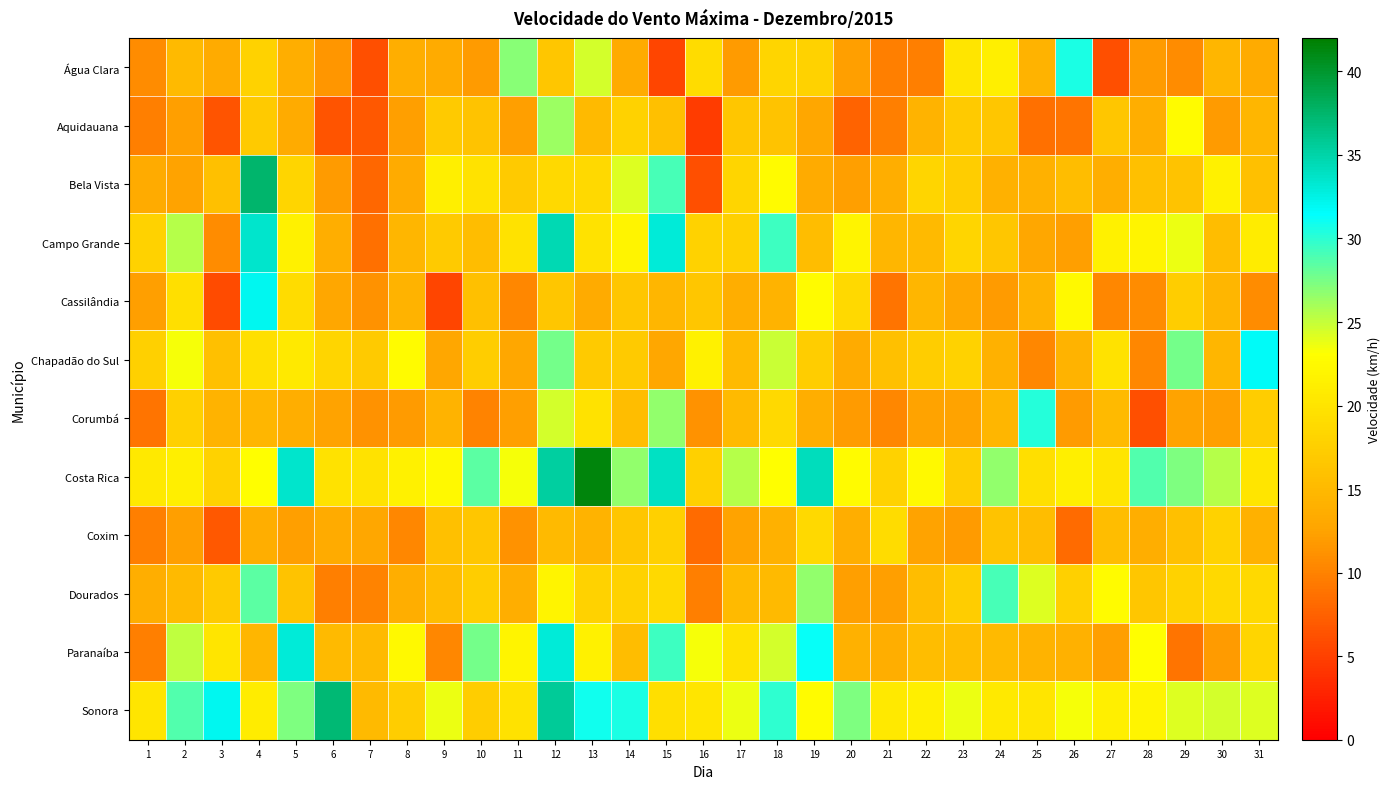

Reading right to left, extract all data points from this chart.

Água Clara: 31=13.3	30=14.8	29=10.8	28=11.9	27=6.1	26=30.6	25=14.4	24=21.2	23=20.2	22=9.7	21=9.7	20=12.2	19=18.0	18=18.4	17=11.9	16=19.1	15=5.4	14=13.3	13=24.5	12=16.6	11=27.0	10=11.9	9=13.3	8=13.7	7=6.1	6=11.5	5=13.7	4=18.0	3=13.3	2=15.1	1=10.8
Aquidauana: 31=14.8	30=11.9	29=22.7	28=13.7	27=16.6	26=9.0	25=8.6	24=16.6	23=16.9	22=14.4	21=9.7	20=7.6	19=13.0	18=16.2	17=16.6	16=4.7	15=15.8	14=18.0	13=15.1	12=26.3	11=12.2	10=16.2	9=16.9	8=12.2	7=6.8	6=6.5	5=13.3	4=16.9	3=6.5	2=12.2	1=9.7
Bela Vista: 31=15.8	30=21.6	29=16.2	28=15.8	27=13.7	26=15.5	25=14.0	24=14.0	23=17.3	22=18.4	21=13.7	20=12.2	19=13.3	18=22.7	17=18.4	16=6.1	15=29.2	14=24.1	13=18.7	12=18.7	11=16.9	10=19.8	9=21.2	8=13.3	7=7.9	6=11.9	5=18.4	4=37.4	3=15.8	2=12.6	1=13.3
Campo Grande: 31=20.9	30=15.5	29=23.8	28=22.0	27=21.6	26=12.2	25=13.0	24=16.6	23=18.4	22=15.1	21=14.8	20=22.0	19=15.5	18=29.5	17=17.6	16=18.0	15=33.1	14=22.0	13=19.8	12=34.6	11=19.8	10=15.5	9=16.9	8=14.8	7=8.6	6=13.7	5=21.6	4=33.5	3=10.8	2=25.6	1=18.0
Cassilândia: 31=10.8	30=14.8	29=17.3	28=10.8	27=10.4	26=22.3	25=14.4	24=11.9	23=13.0	22=14.8	21=9.0	20=18.7	19=22.7	18=14.4	17=13.7	16=16.6	15=14.8	14=16.6	13=13.3	12=16.6	11=10.4	10=15.8	9=5.4	8=14.4	7=11.2	6=13.0	5=19.1	4=32.0	3=5.8	2=19.4	1=12.2
Chapadão do Sul: 31=31.7	30=14.8	29=27.7	28=10.4	27=19.8	26=14.4	25=10.4	24=14.0	23=18.0	22=17.3	21=15.8	20=13.3	19=17.3	18=24.8	17=15.1	16=21.6	15=13.0	14=16.9	13=16.9	12=27.7	11=13.0	10=17.3	9=13.0	8=22.7	7=16.9	6=18.4	5=20.5	4=19.4	3=15.8	2=23.4	1=17.6
Corumbá: 31=17.3	30=12.2	29=12.6	28=6.1	27=15.1	26=11.9	25=30.2	24=14.8	23=12.6	22=12.6	21=10.4	20=11.9	19=13.7	18=18.7	17=15.1	16=11.2	15=26.6	14=15.5	13=19.8	12=24.5	11=12.2	10=10.1	9=14.4	8=11.9	7=11.2	6=12.6	5=13.7	4=14.8	3=14.4	2=17.6	1=9.0
Costa Rica: 31=20.2	30=25.6	29=27.4	28=28.8	27=20.2	26=21.2	25=19.4	24=26.6	23=17.3	22=22.3	21=18.0	20=22.7	19=34.2	18=23.0	17=25.6	16=17.6	15=33.8	14=26.6	13=41.4	12=35.3	11=23.4	10=28.4	9=22.3	8=21.6	7=19.8	6=19.8	5=33.5	4=23.0	3=18.0	2=21.2	1=20.5
Coxim: 31=14.0	30=18.0	29=15.8	28=13.7	27=15.5	26=8.3	25=15.5	24=16.2	23=11.9	22=12.6	21=19.1	20=13.7	19=18.7	18=14.0	17=12.6	16=8.3	15=17.6	14=16.6	13=14.4	12=15.1	11=11.2	10=16.6	9=15.8	8=10.4	7=13.0	6=13.3	5=12.2	4=13.7	3=6.8	2=12.2	1=9.7
Dourados: 31=18.7	30=18.7	29=18.0	28=16.6	27=22.7	26=17.6	25=24.1	24=29.2	23=17.3	22=15.5	21=12.2	20=12.2	19=26.6	18=15.1	17=15.1	16=9.7	15=18.7	14=18.0	13=18.0	12=22.0	11=13.7	10=17.3	9=15.5	8=13.7	7=10.1	6=9.7	5=16.2	4=28.4	3=16.9	2=15.1	1=13.7
Paranaíba: 31=18.4	30=11.9	29=9.0	28=23.0	27=12.2	26=14.0	25=14.4	24=15.1	23=15.5	22=15.5	21=13.7	20=14.0	19=31.3	18=24.5	17=19.8	16=23.4	15=29.5	14=15.5	13=21.6	12=33.1	11=22.0	10=27.7	9=10.4	8=22.3	7=15.1	6=15.1	5=33.1	4=14.8	3=20.2	2=25.2	1=9.7
Sonora: 31=24.1	30=24.5	29=24.1	28=22.0	27=21.2	26=23.4	25=20.2	24=20.5	23=23.8	22=21.2	21=20.5	20=27.4	19=22.7	18=29.9	17=23.8	16=20.2	15=19.4	14=30.6	13=31.0	12=35.6	11=19.8	10=17.3	9=23.8	8=17.3	7=15.1	6=37.1	5=27.4	4=20.9	3=32.0	2=28.8	1=20.2